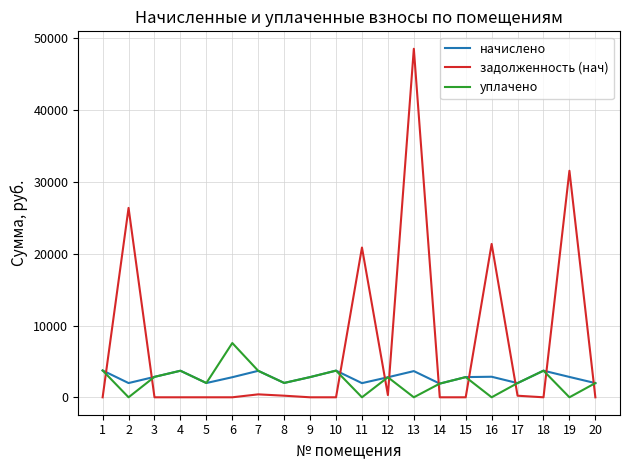

In начислено, how many points are lower than both neighbors (excluding endpoints)?

6